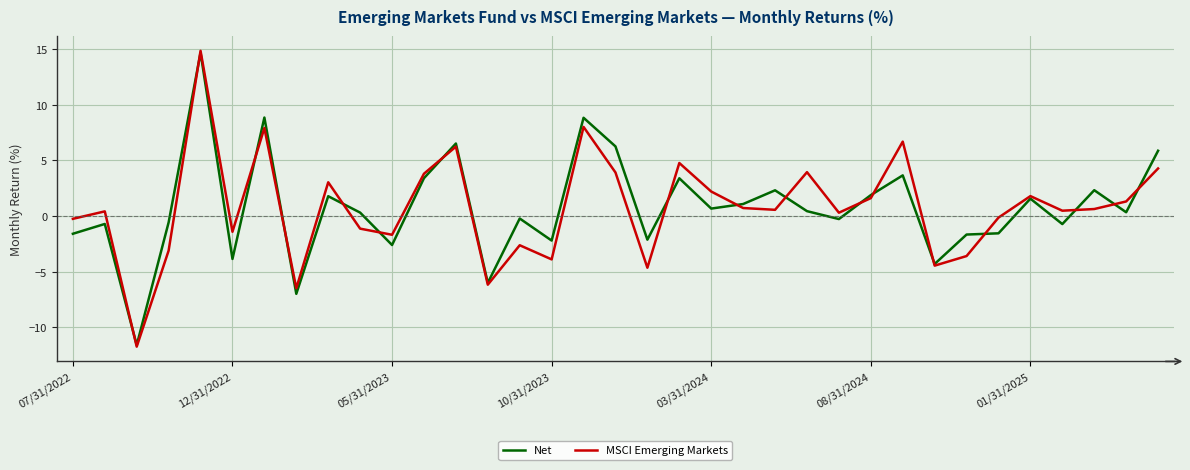

Which series ends up on top after the final intersection of Net and MSCI Emerging Markets?

Net